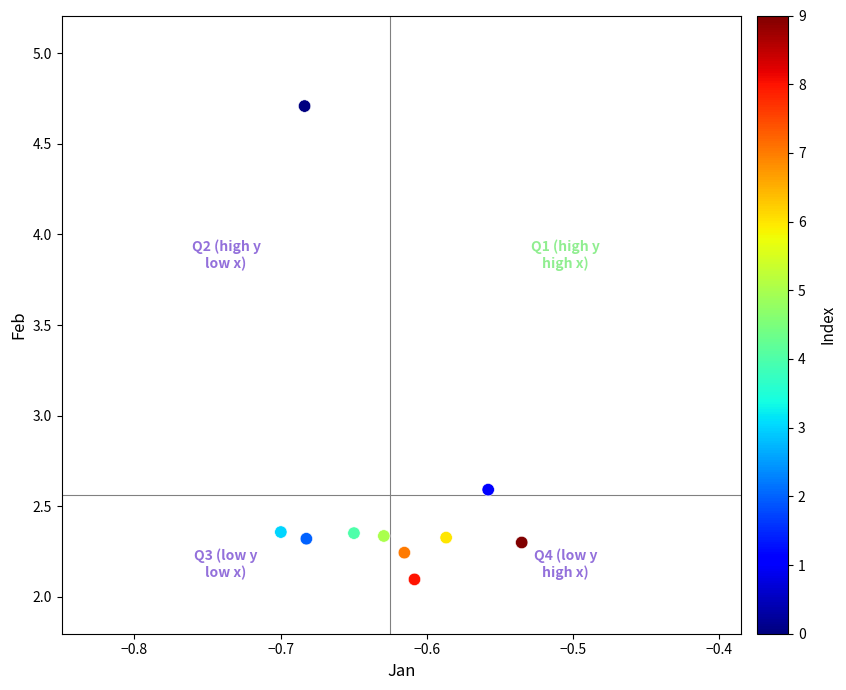

What is the range of Y values (max minus min)?

2.6